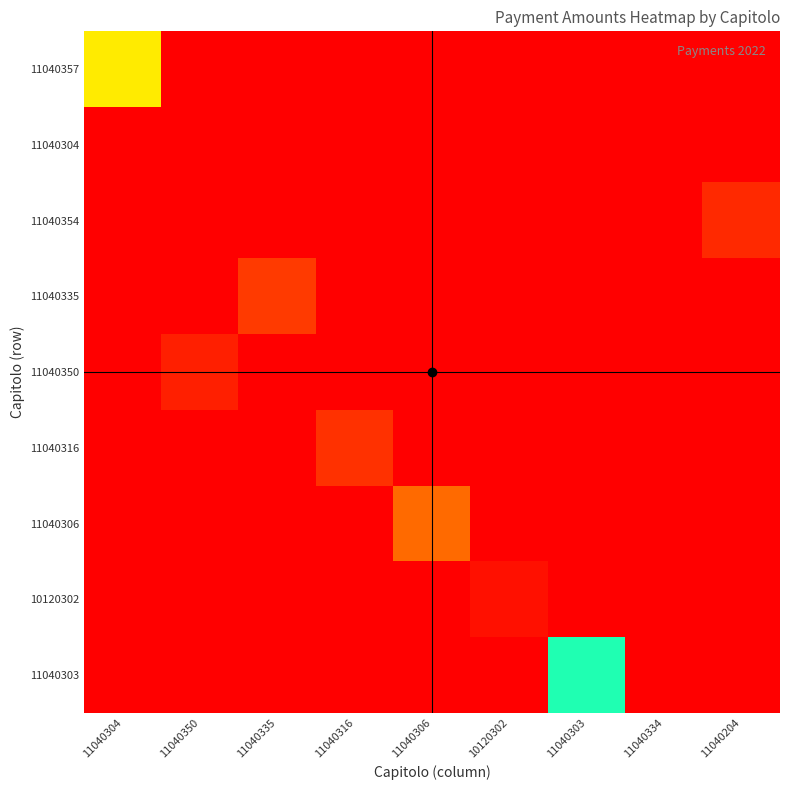

Reading left to right, list all the values displayed in this chart.

11040357: 11040304=1000.0	11040350=0.0	11040335=0.0	11040316=0.0	11040306=0.0	10120302=0.0	11040303=0.0	11040334=0.0	11040204=0.0
11040304: 11040304=1445.0	11040350=0.0	11040335=0.0	11040316=0.0	11040306=0.0	10120302=0.0	11040303=0.0	11040334=0.0	11040204=0.0
11040354: 11040304=0.0	11040350=0.0	11040335=0.0	11040316=0.0	11040306=0.0	10120302=0.0	11040303=0.0	11040334=0.0	11040204=80.0
11040335: 11040304=0.0	11040350=0.0	11040335=111.6	11040316=0.0	11040306=0.0	10120302=0.0	11040303=0.0	11040334=0.0	11040204=0.0
11040350: 11040304=0.0	11040350=60.3	11040335=0.0	11040316=0.0	11040306=0.0	10120302=0.0	11040303=0.0	11040334=0.0	11040204=0.0
11040316: 11040304=0.0	11040350=0.0	11040335=0.0	11040316=95.3	11040306=0.0	10120302=0.0	11040303=0.0	11040334=0.0	11040204=0.0
11040306: 11040304=0.0	11040350=0.0	11040335=0.0	11040316=0.0	11040306=1242.8	10120302=0.0	11040303=0.0	11040334=0.0	11040204=0.0
10120302: 11040304=0.0	11040350=0.0	11040335=0.0	11040316=0.0	11040306=0.0	10120302=33.6	11040303=0.0	11040334=0.0	11040204=0.0
11040303: 11040304=0.0	11040350=0.0	11040335=0.0	11040316=0.0	11040306=0.0	10120302=0.0	11040303=752.1	11040334=0.0	11040204=0.0